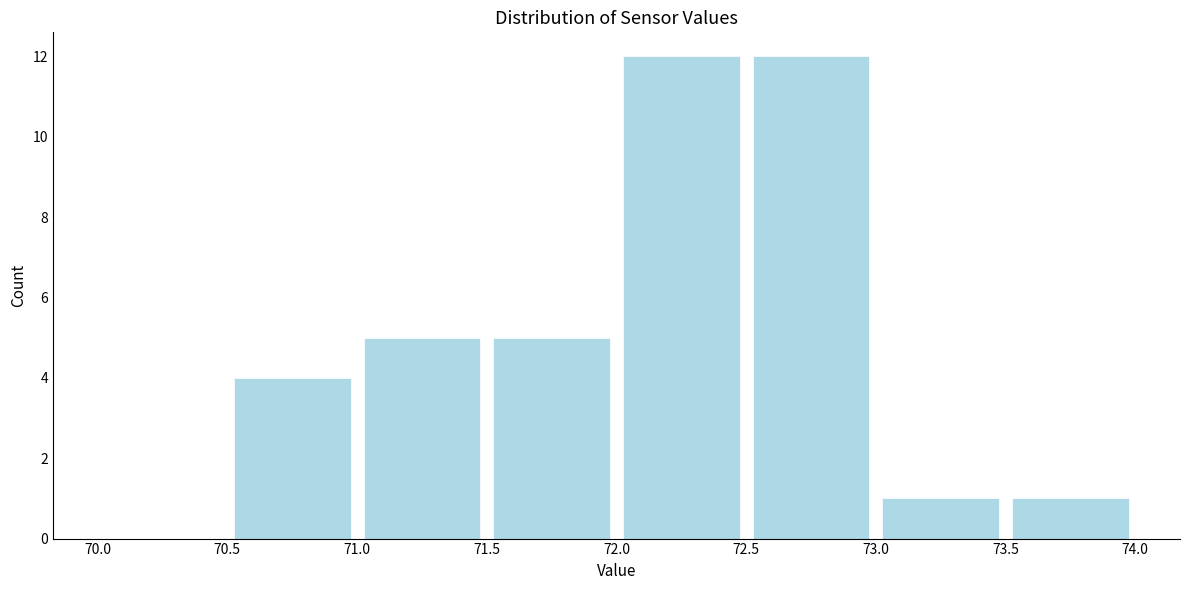

Reading left to right, list every bar in this chart as the range it spans on the x-axis followed by its height. The values are not printed on the chart, so give them approximately, as read against the axis.

70.0 to 70.5: 0
70.5 to 71.0: 4
71.0 to 71.5: 5
71.5 to 72.0: 5
72.0 to 72.5: 12
72.5 to 73.0: 12
73.0 to 73.5: 1
73.5 to 74.0: 1